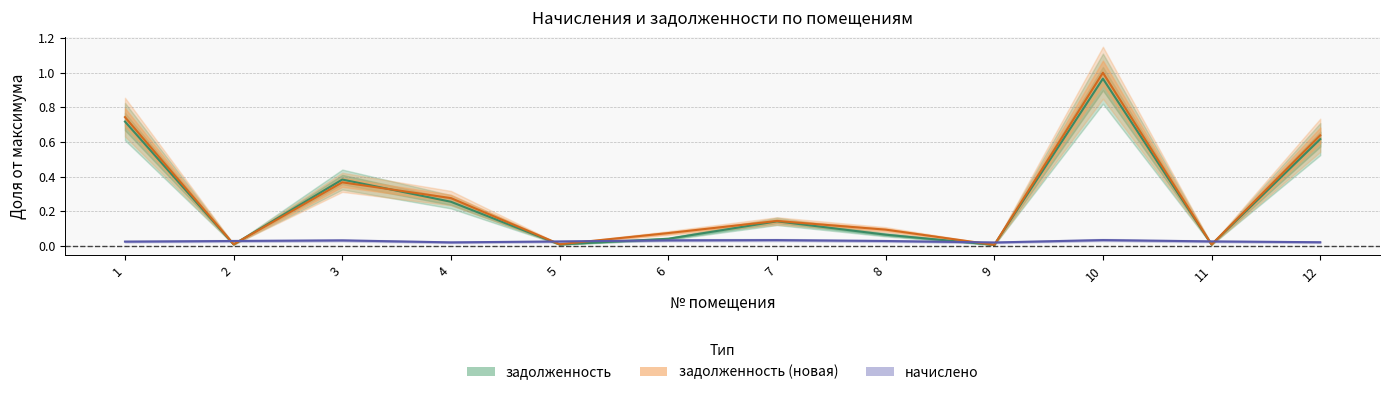

How many interior local valleys does the задолженность_new series have?

4